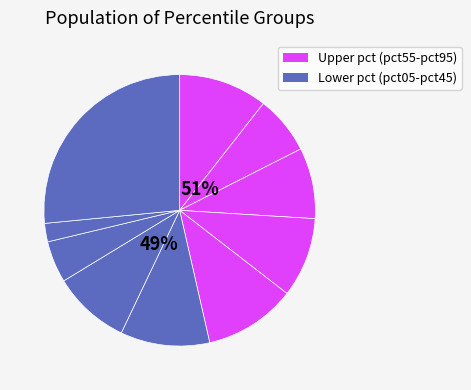

Is there a majority slice in this chart?

No